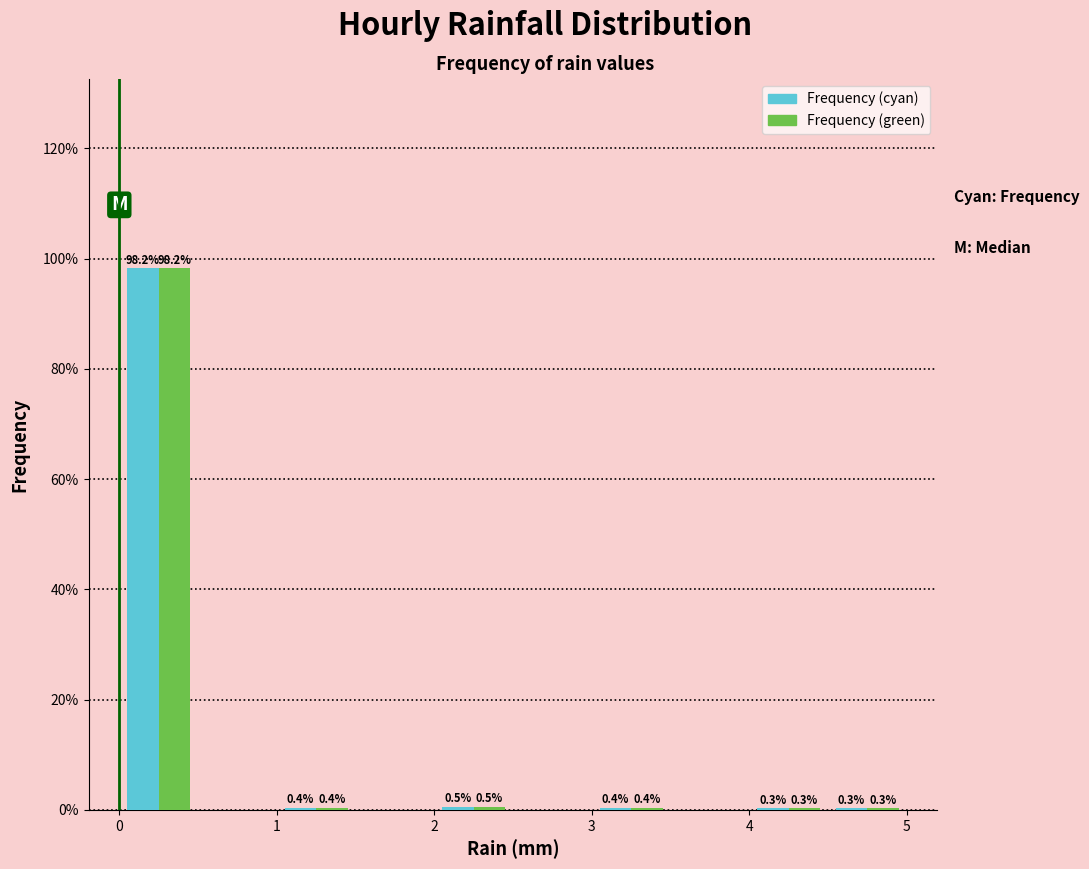

In the Frequency (green) series, which range on the x-axis has the tallest bar?

0.0 to 0.5